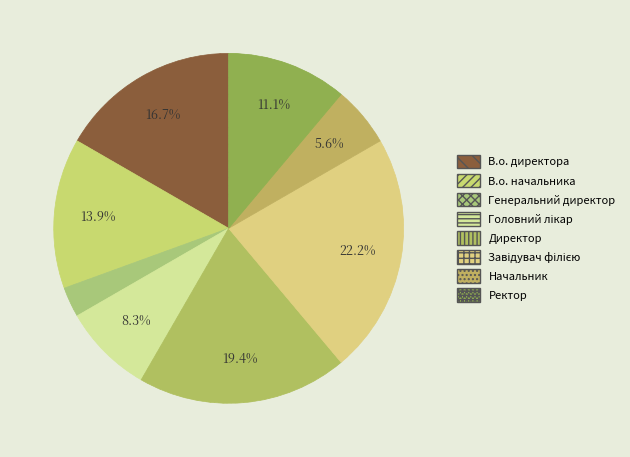

How many slices are in this pie chart?

8